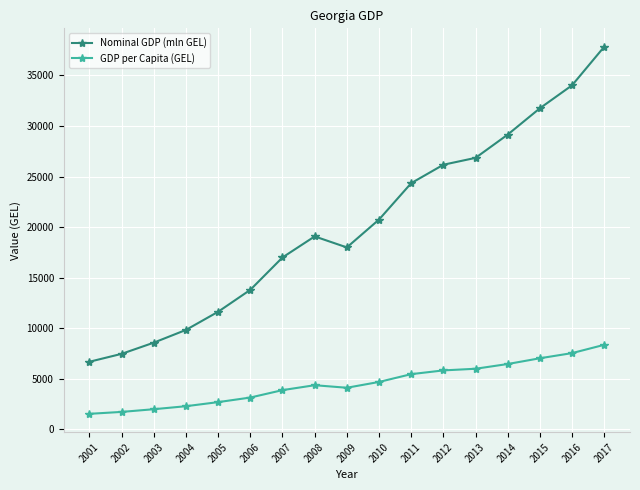

True or false: Nominal GDP (mln GEL) has more than 0 points higher than both neighbors.

True